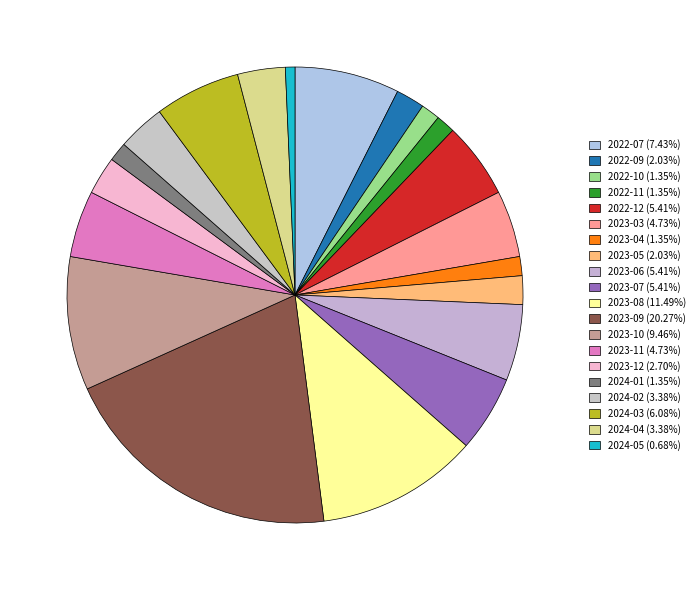

How many slices are in this pie chart?

20